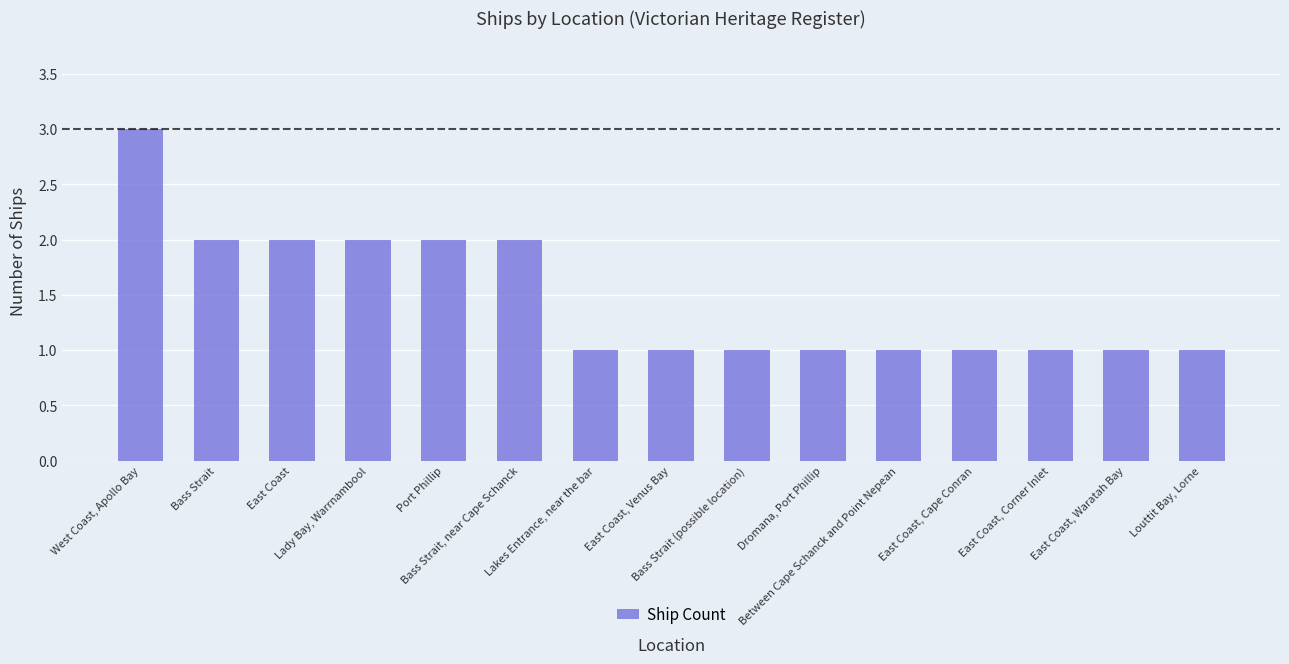

What is the minimum value shown in the chart?

1